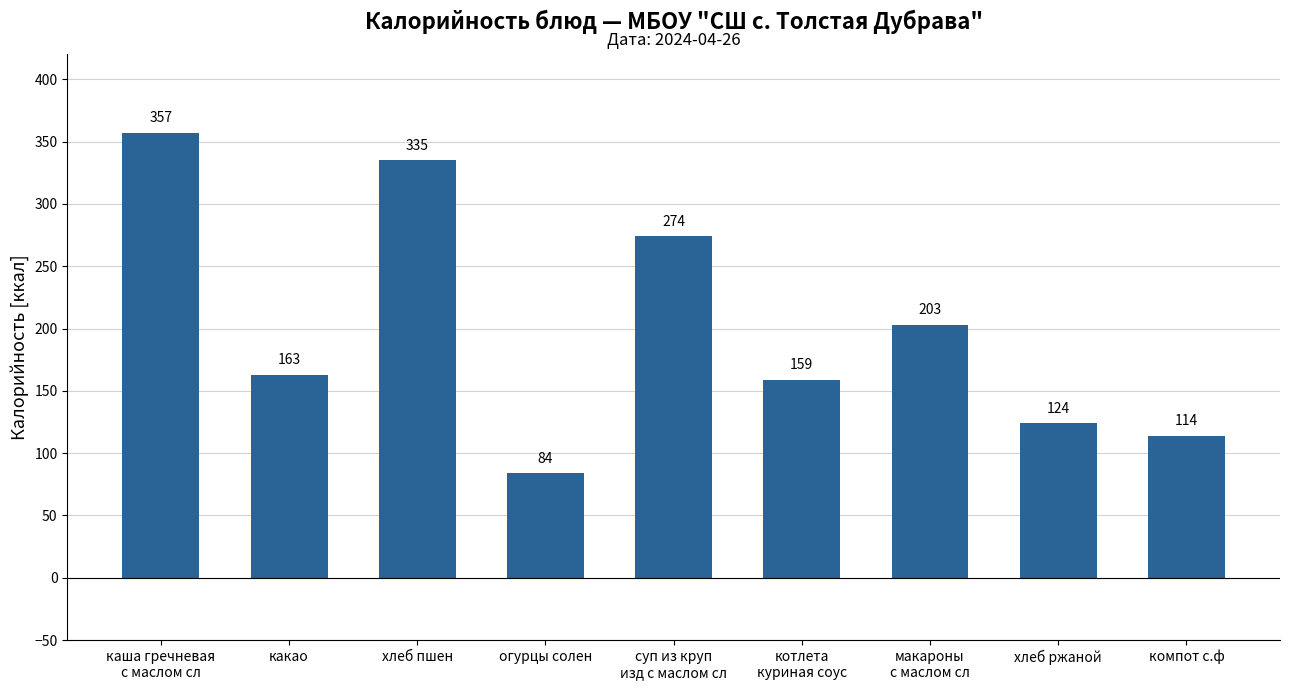

Between макароны
с маслом сл and какао, which is larger?

макароны
с маслом сл